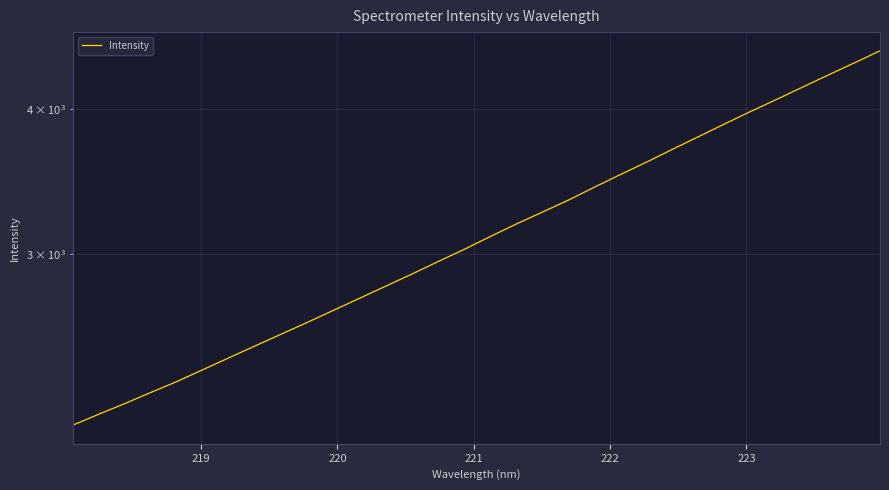

True or false: the data has more than 0 interior local peaks.

False